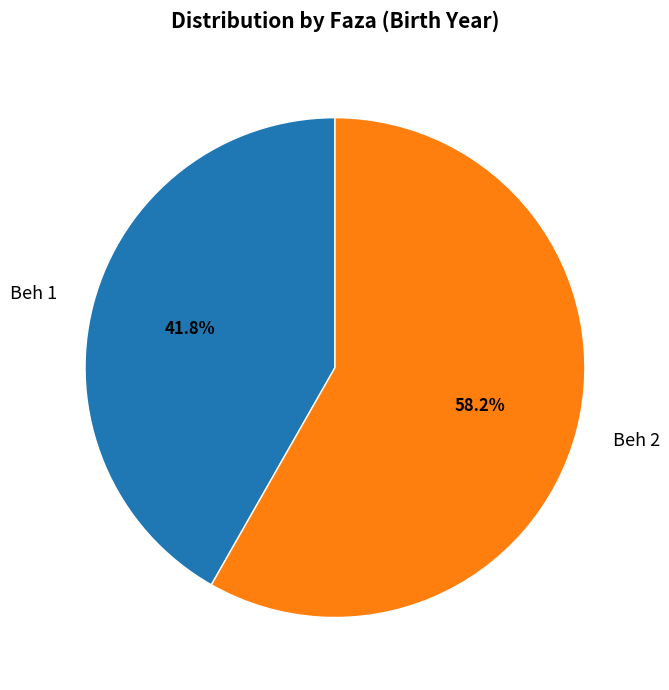

Is there any slice that represents more than half of the pie?

Yes